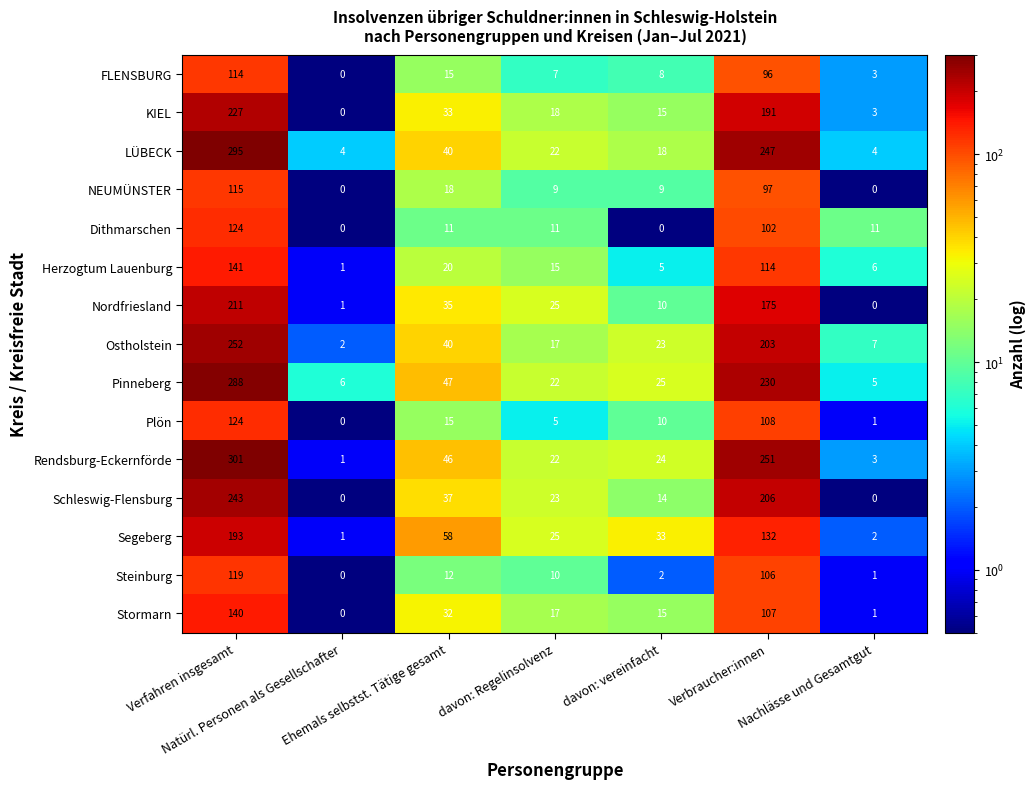

At how many categories does at least one series exceed 9?

6